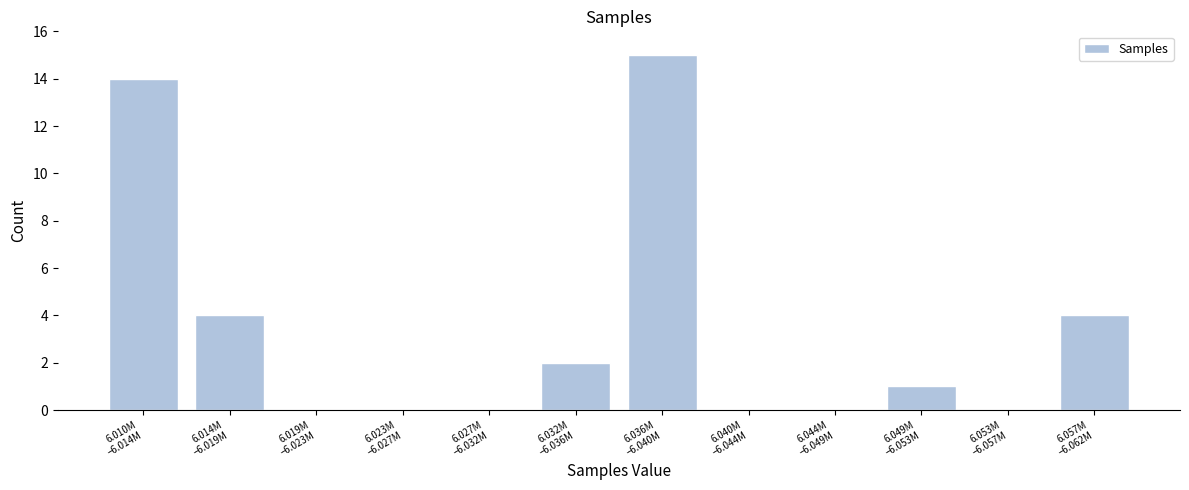

What is the sum of all values?

40